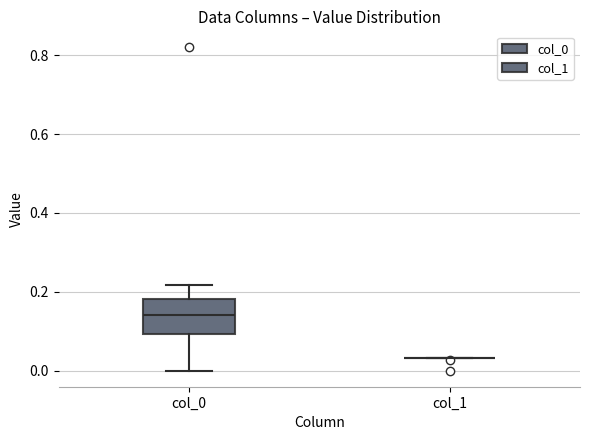

Reading left to right, transcribe this box plot: for each box, give where its median line is, the range the box spans, and where its two whiskers end, as read against the y-axis. The values are not printed on the chart, so give them approximately, as read against the axis.

col_0: median 0.14, box 0.10 to 0.18, whiskers 0.00 to 0.22
col_1: box collapsed to a line at 0.04, whiskers 0.04 to 0.04